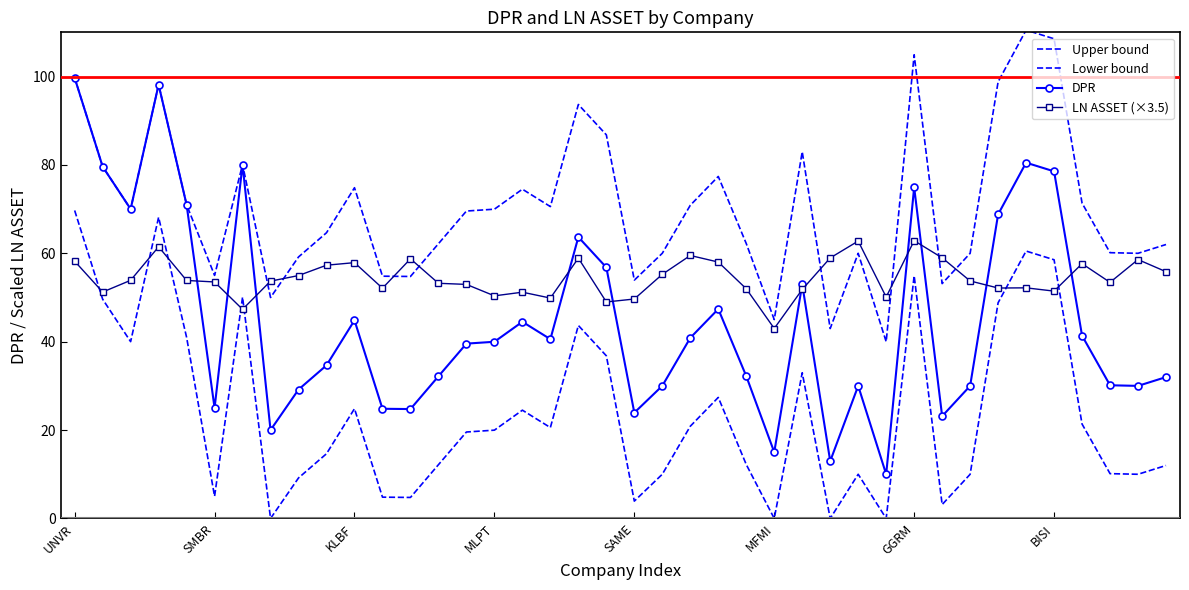

What are all the series names shown in the legend?

Upper bound, Lower bound, DPR, LN ASSET (×3.5)